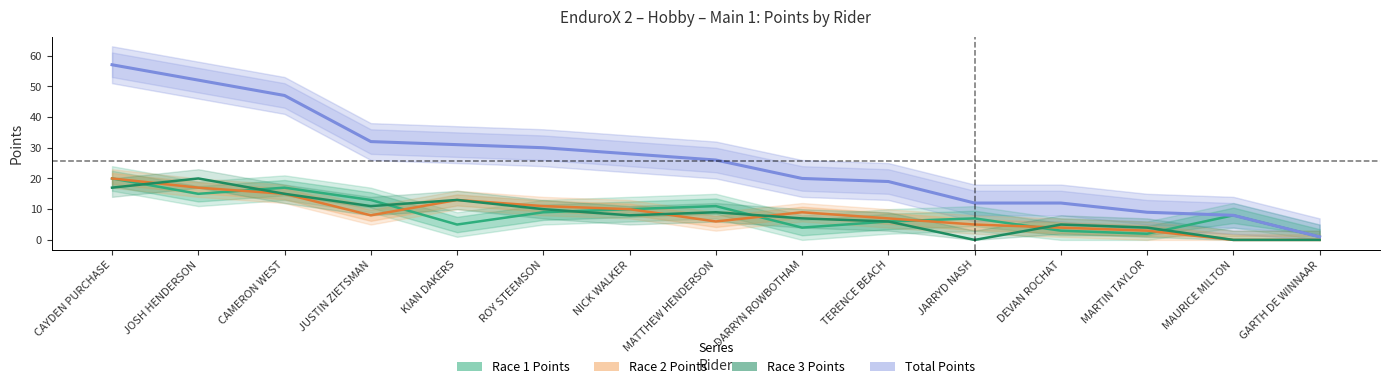

Which series ends up on top after the final intersection of Race 2 Points and Race 3 Points?

Race 3 Points